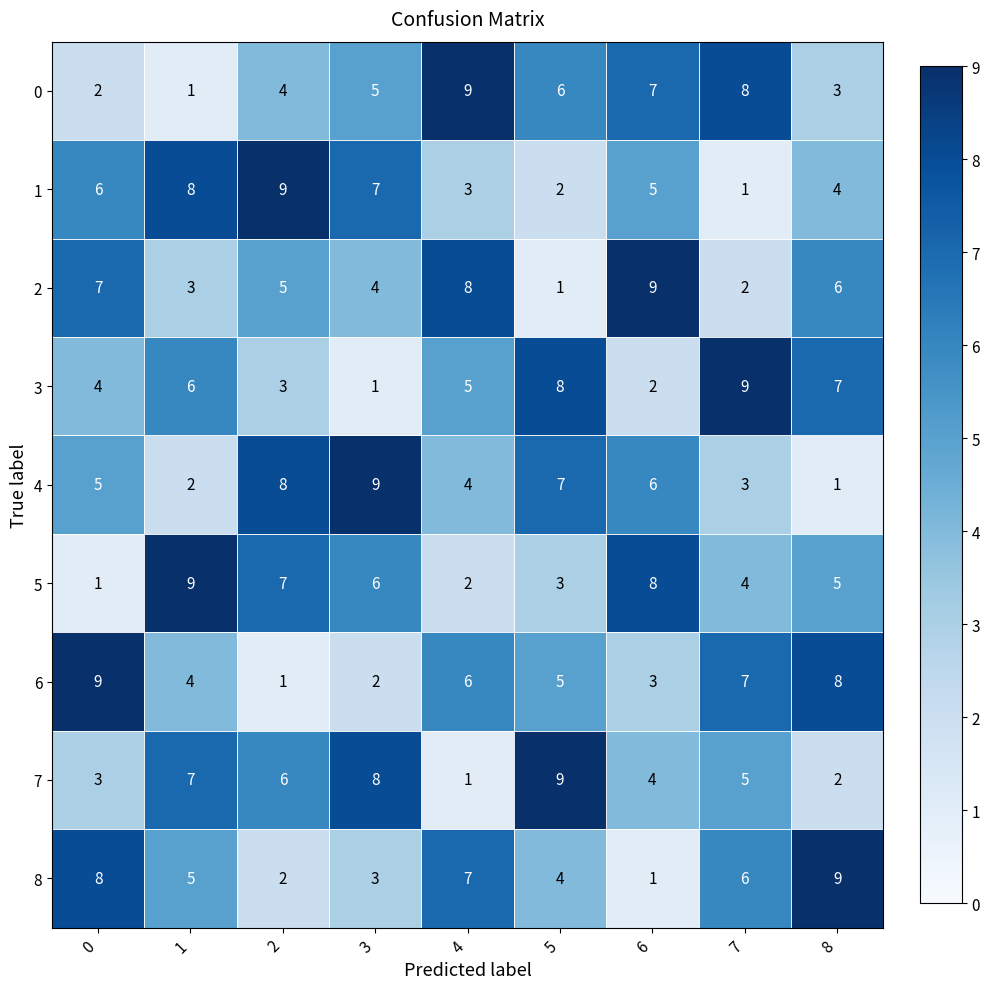

What is the difference between the highest and lowest values at 7?

8